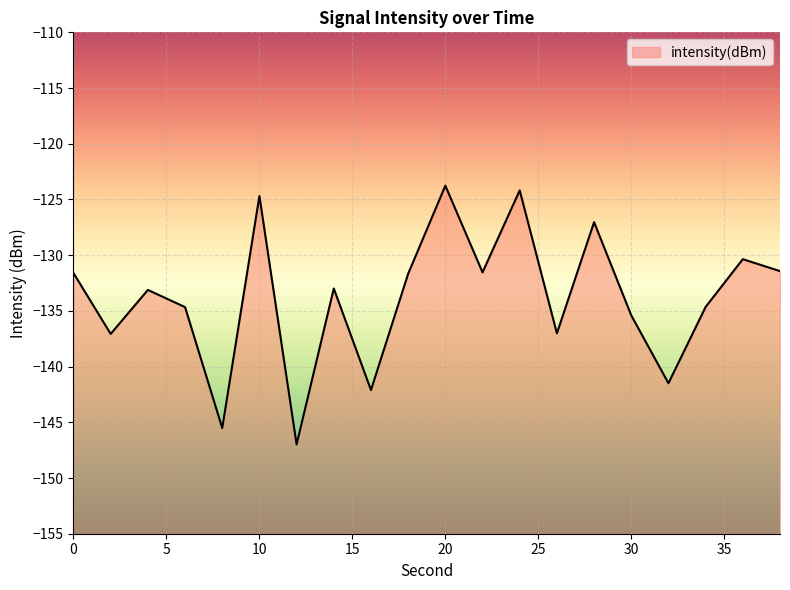

What is the greatest value displayed?

-123.8